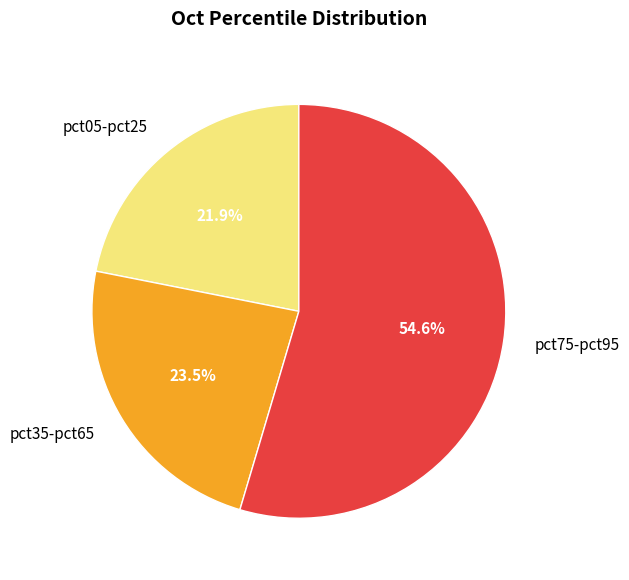

Rank the categories by value from lowest to highest.

pct05-pct25, pct35-pct65, pct75-pct95